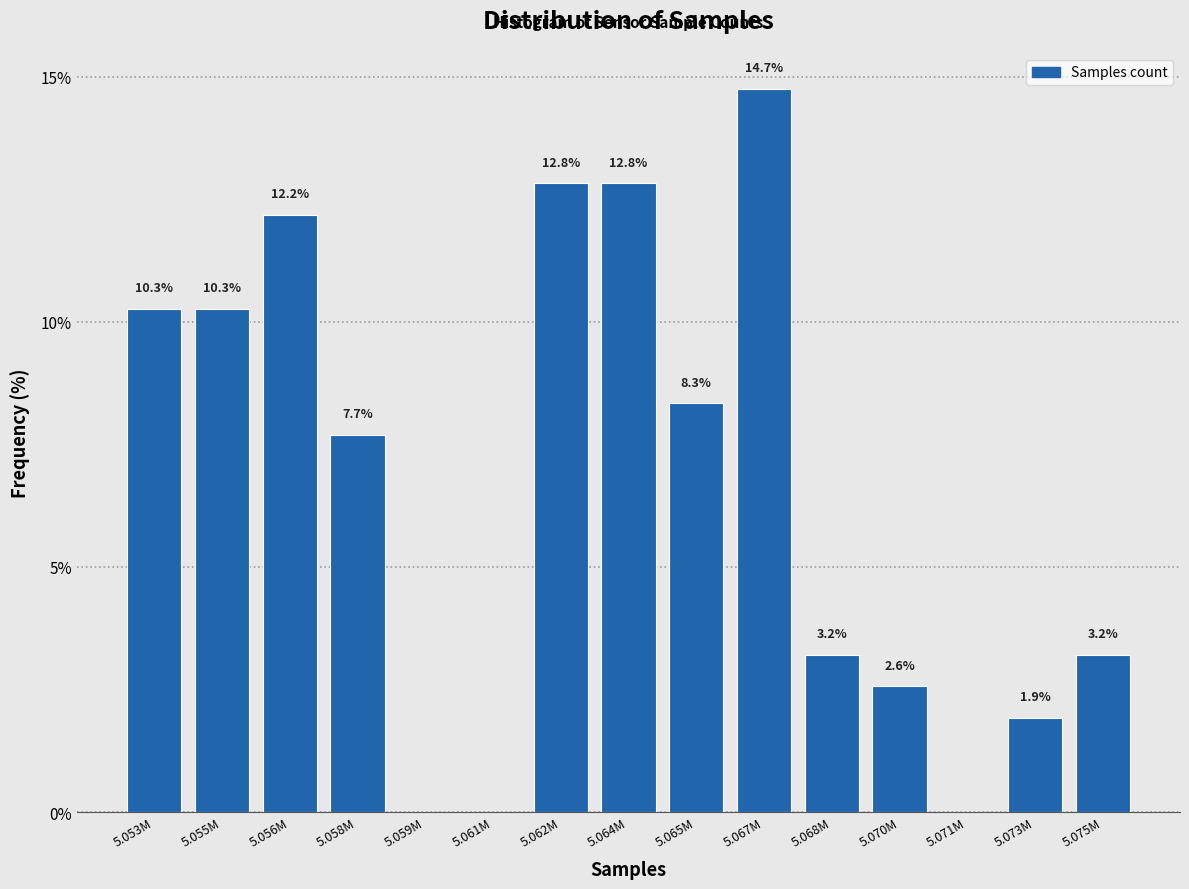

Reading left to right, extract all data points from this chart.

5.053M=10.3	5.055M=10.3	5.056M=12.2	5.058M=7.7	5.059M=0.0	5.061M=0.0	5.062M=12.8	5.064M=12.8	5.065M=8.3	5.067M=14.7	5.068M=3.2	5.070M=2.6	5.071M=0.0	5.073M=1.9	5.075M=3.2